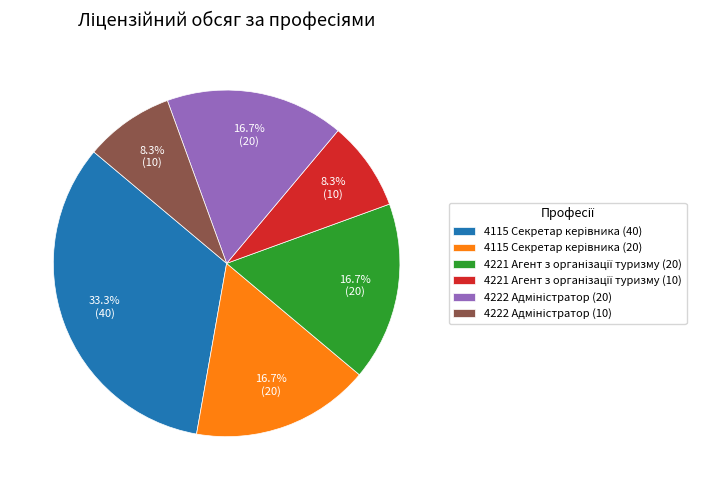

Is there a majority slice in this chart?

No